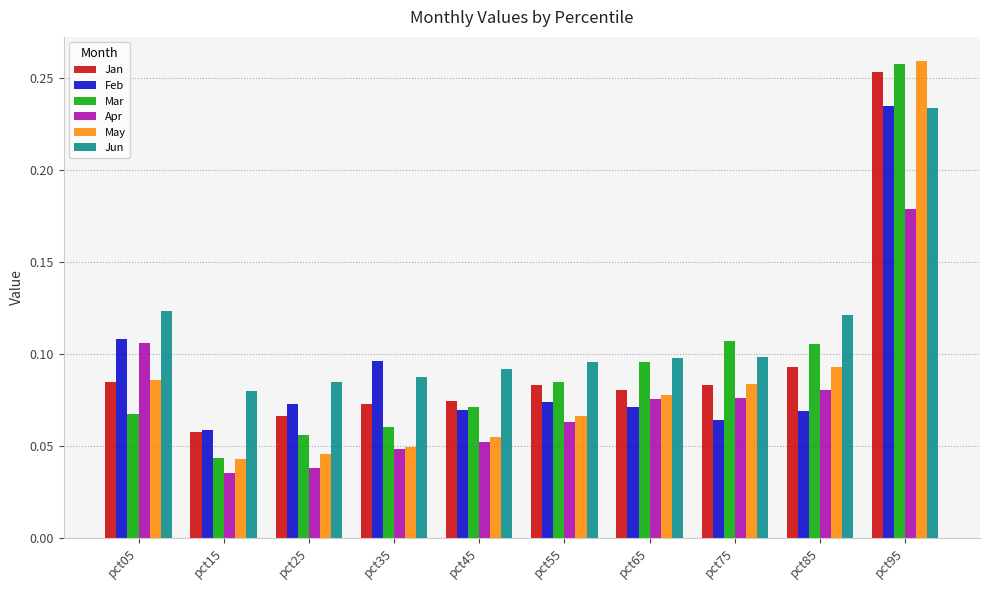

Where is Feb nearest to the value 0?

pct15